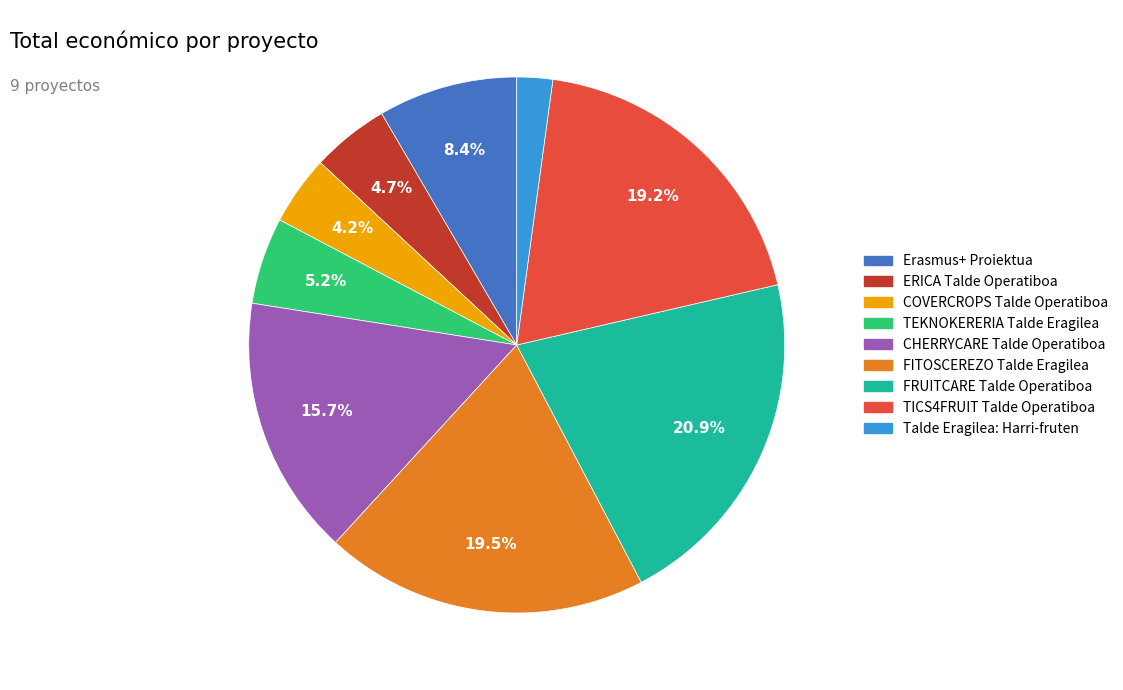

Approximately how many times larger is the value at Erasmus+ Proiektua compared to CHERRYCARE Talde Operatiboa?

0.5